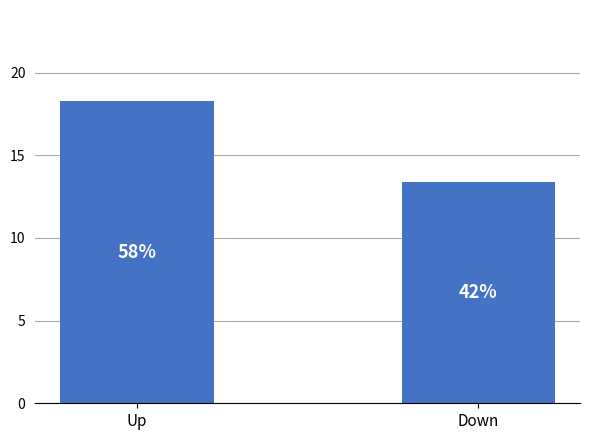

How many bars are there in total?

2